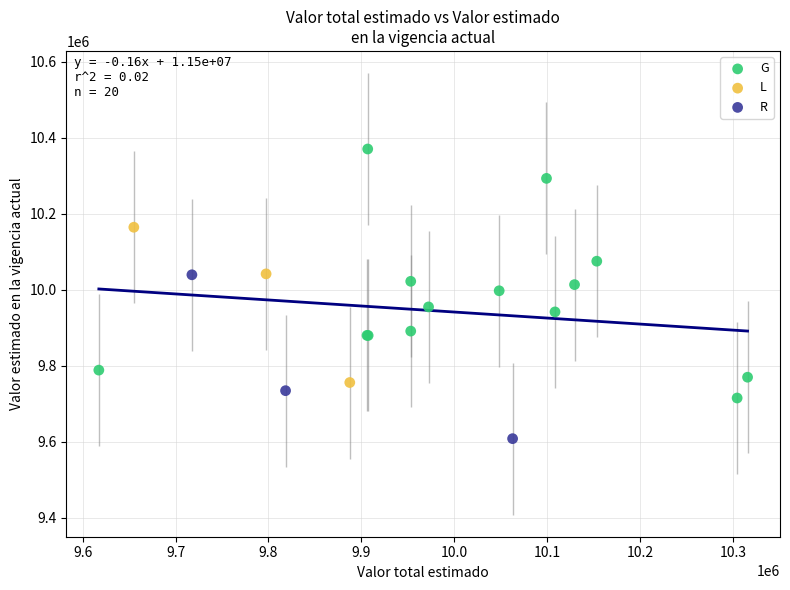

Which series has the largest Y range (max minus min)?

G